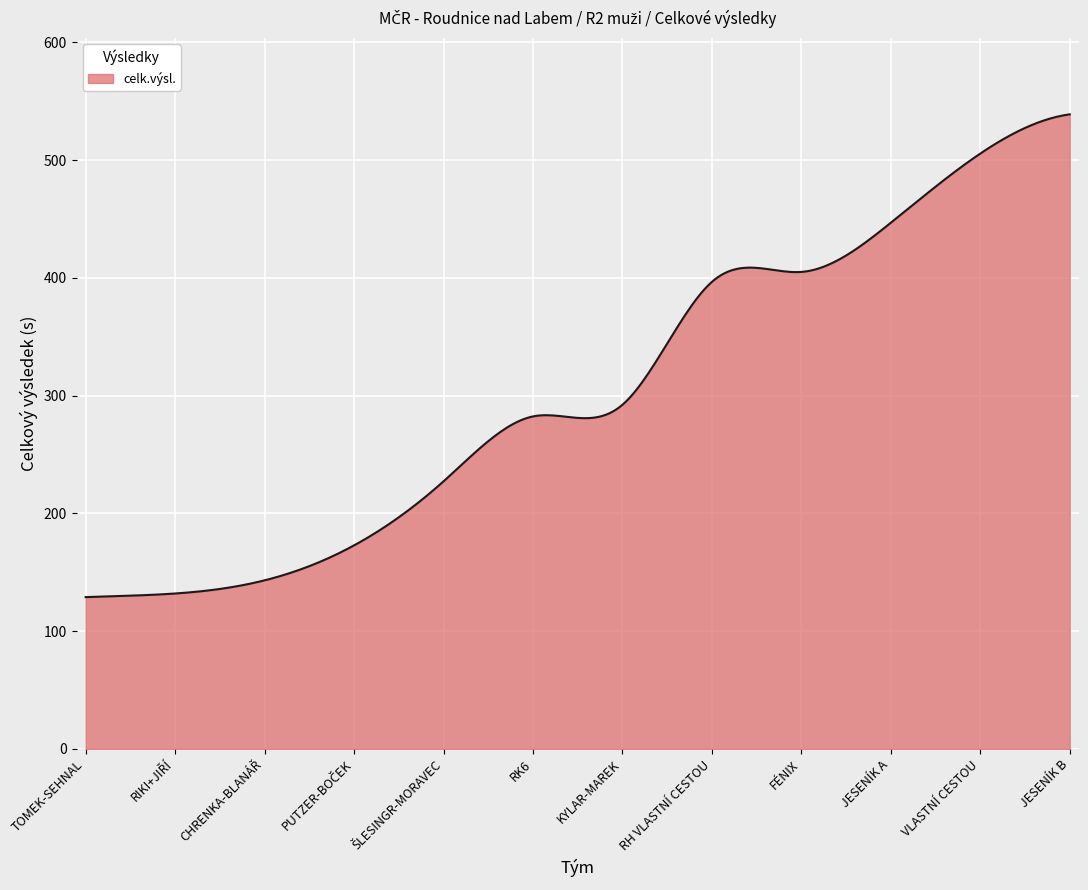

What is the difference between the maximum and minimum values?

410.0